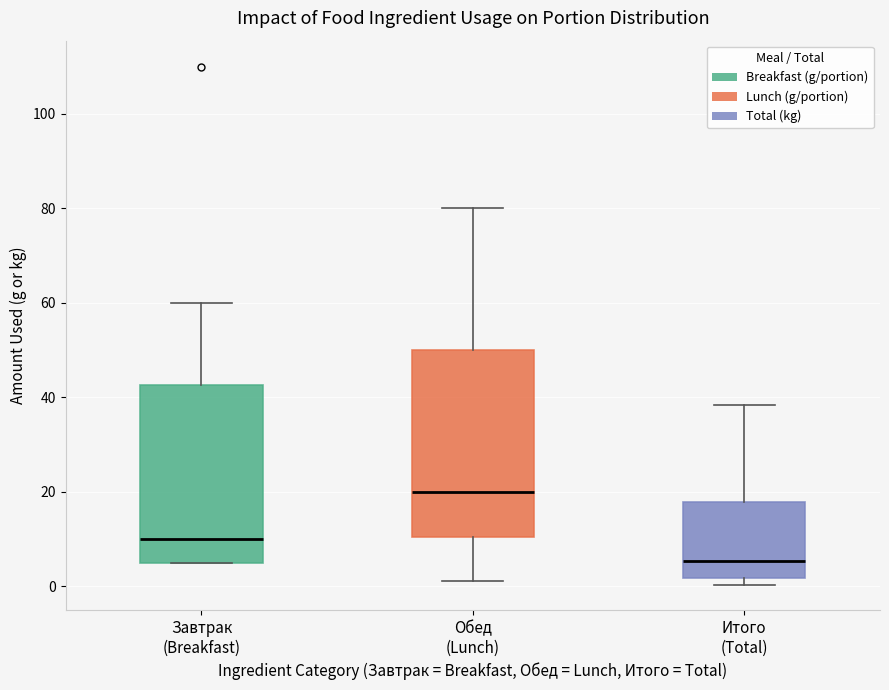

Reading left to right, read every box against the y-axis: the position of its median line, the range the box covers, and the ends of its whiskers. The values are not printed on the chart, so give them approximately, as read against the axis.

Завтрак (Breakfast): median 10, box 6 to 42, whiskers 6 to 60
Обед (Lunch): median 20, box 10 to 50, whiskers 2 to 80
Итого (Total): median 6, box 2 to 18, whiskers 0 to 38